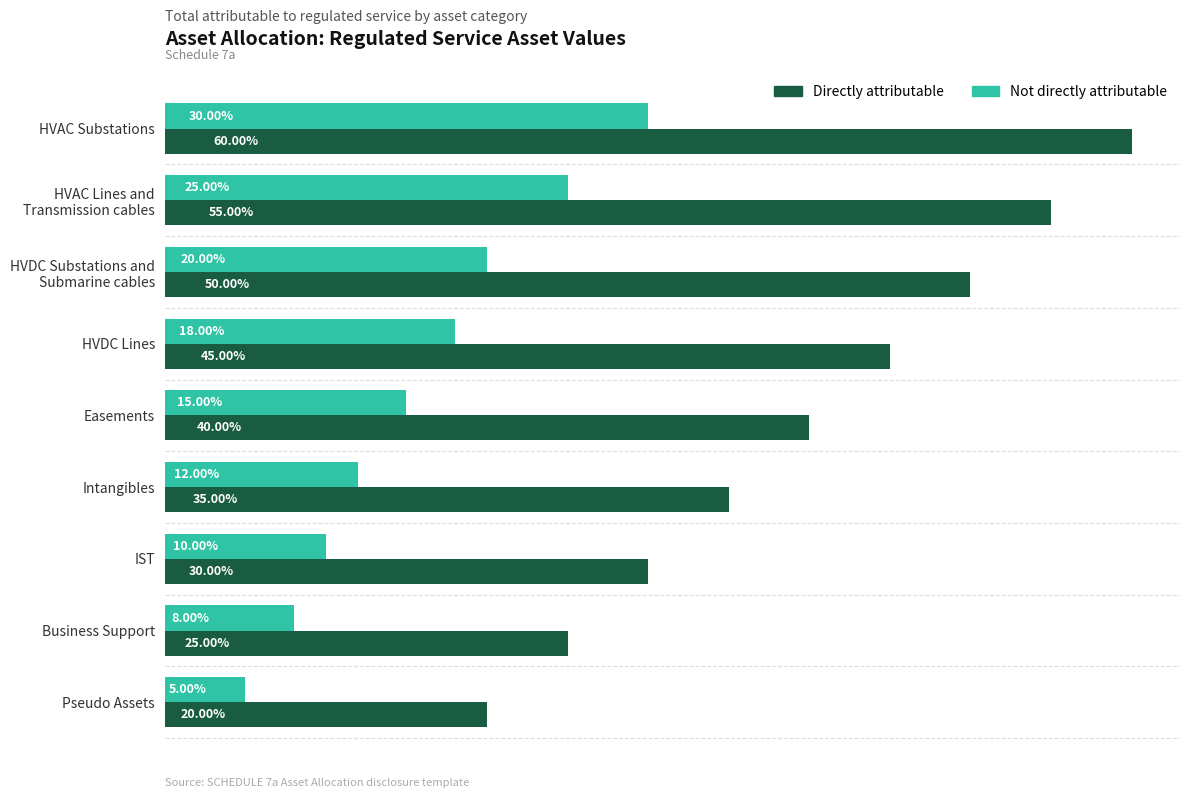

Which series has the largest total across all categories?

Directly attributable